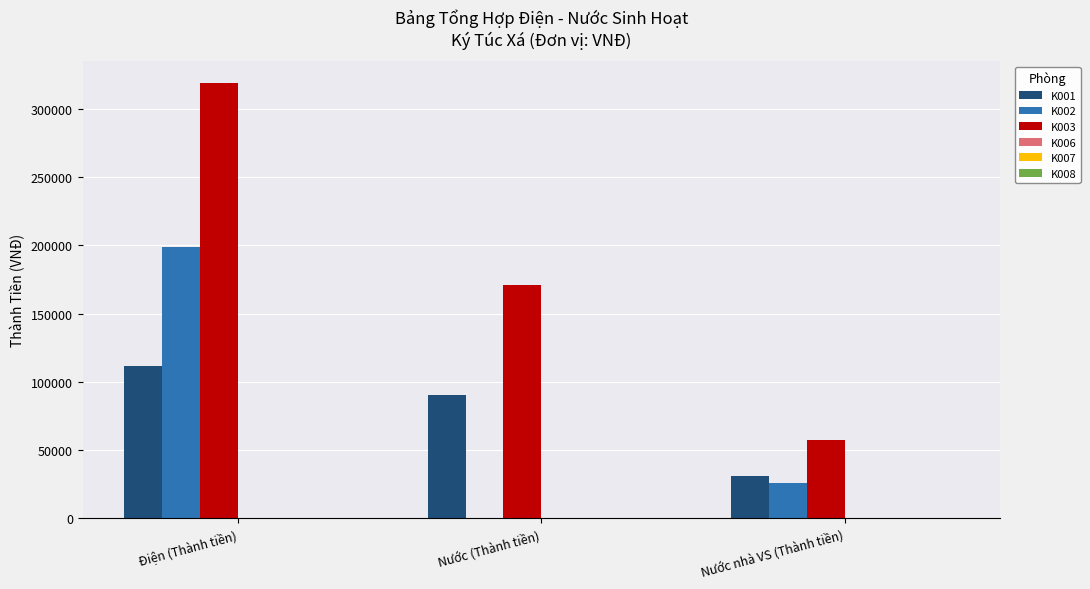

Which series changed the most between Điện (Thành tiền) and Nước nhà VS (Thành tiền)?

K003